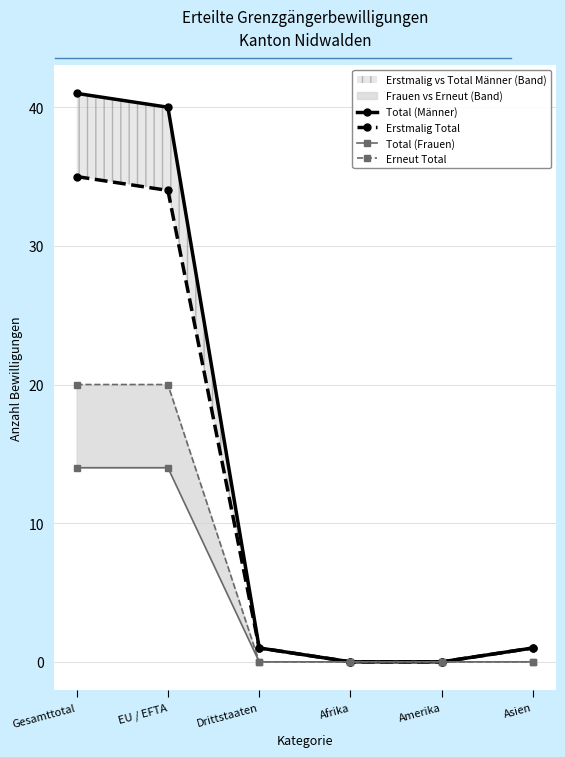

Does the chart have visible grid lines?

Yes